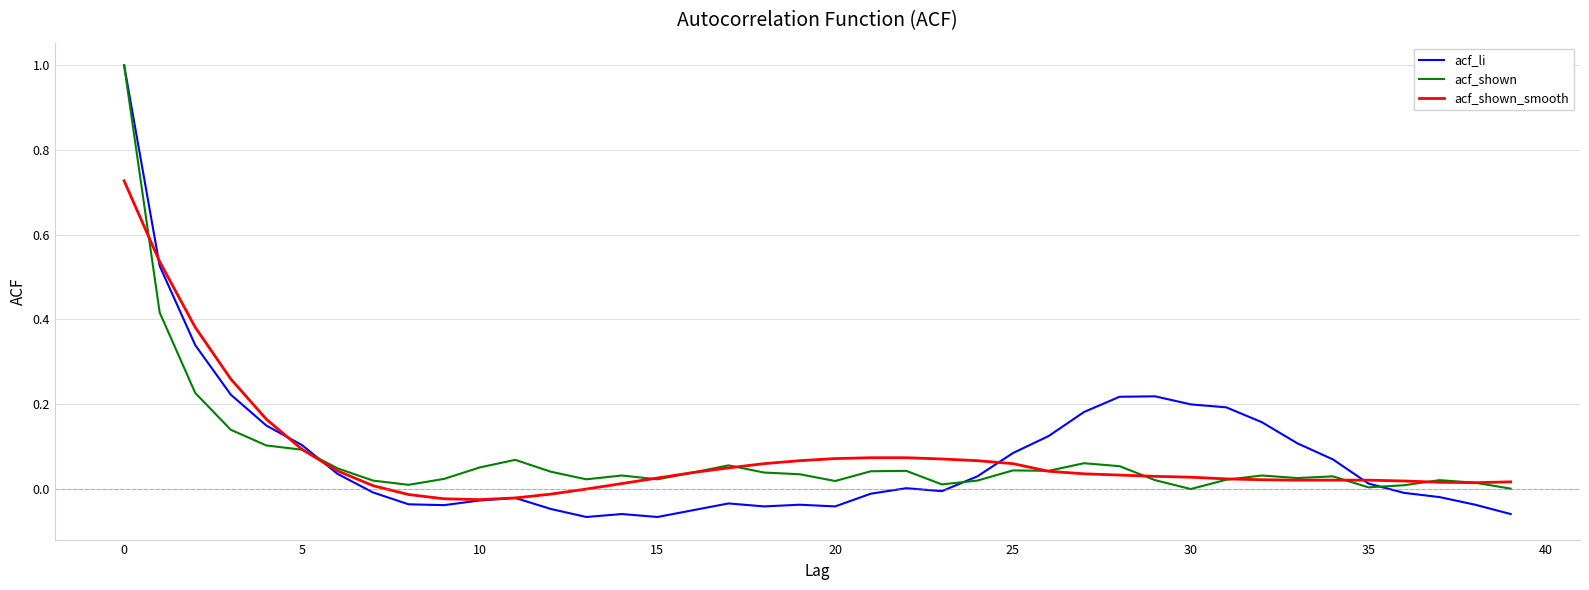

Which series has the largest range (max minus min)?

acf_li